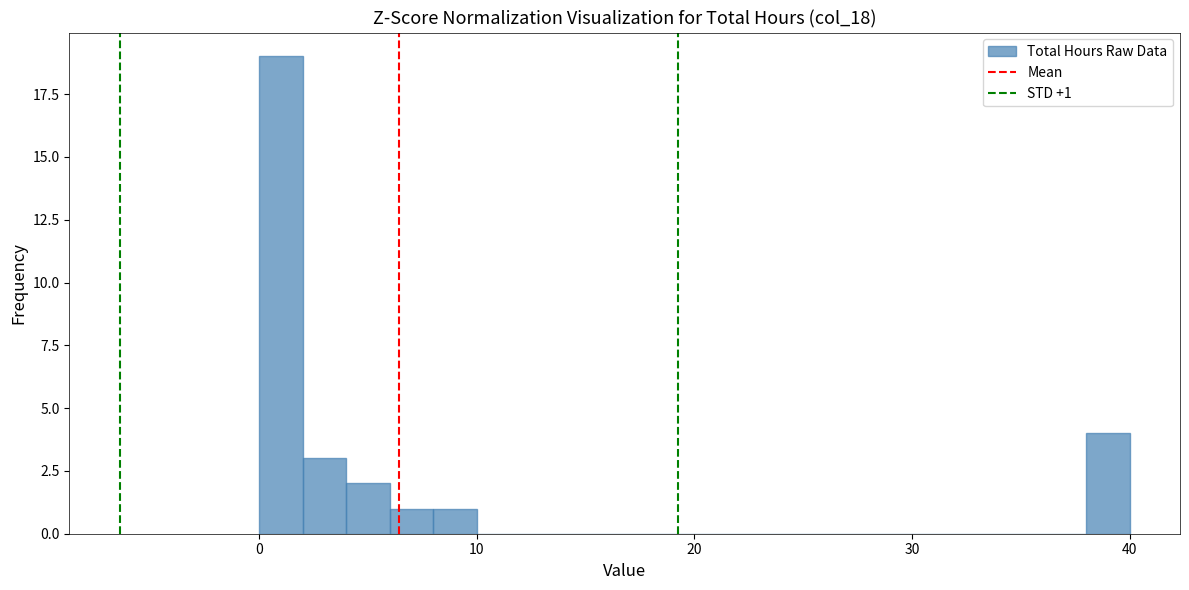

Read against the x-axis, roughly where is the centre of the tallest bar?

1